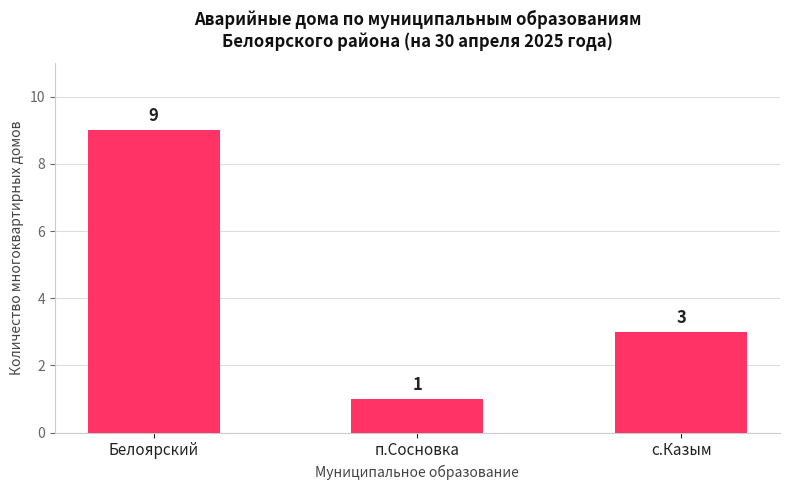

Reading left to right, extract all data points from this chart.

9	1	3